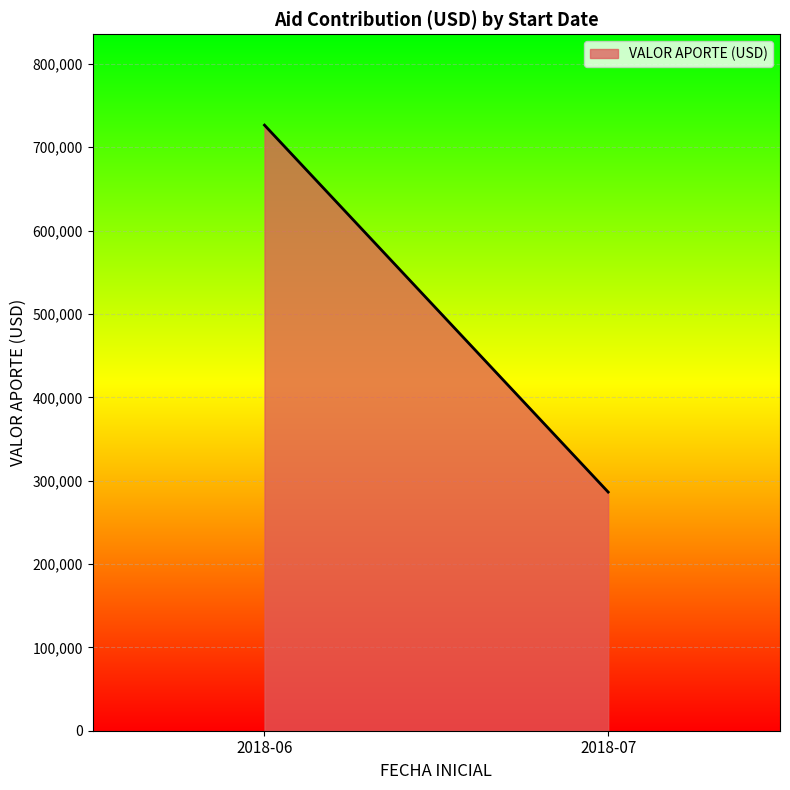

What is the minimum value shown in the chart?

286330.0